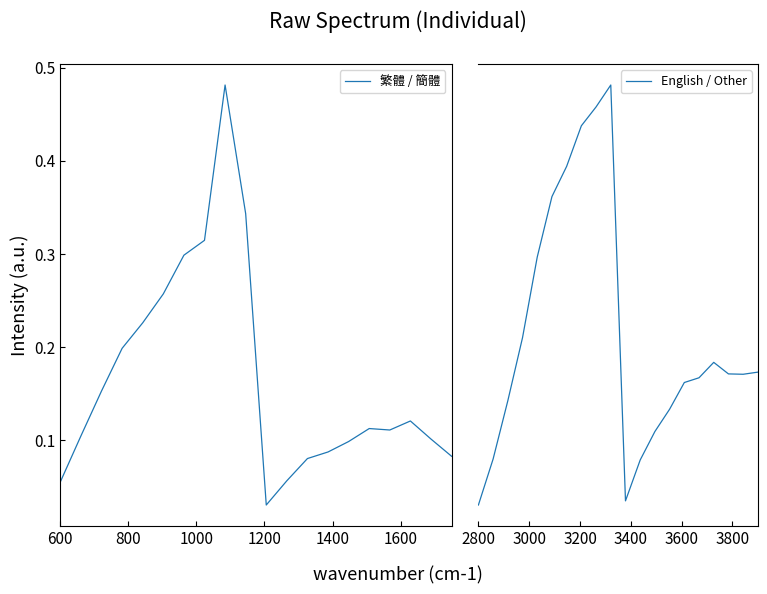

What is the value of the English / Other point at the 1st from the left?

0.1